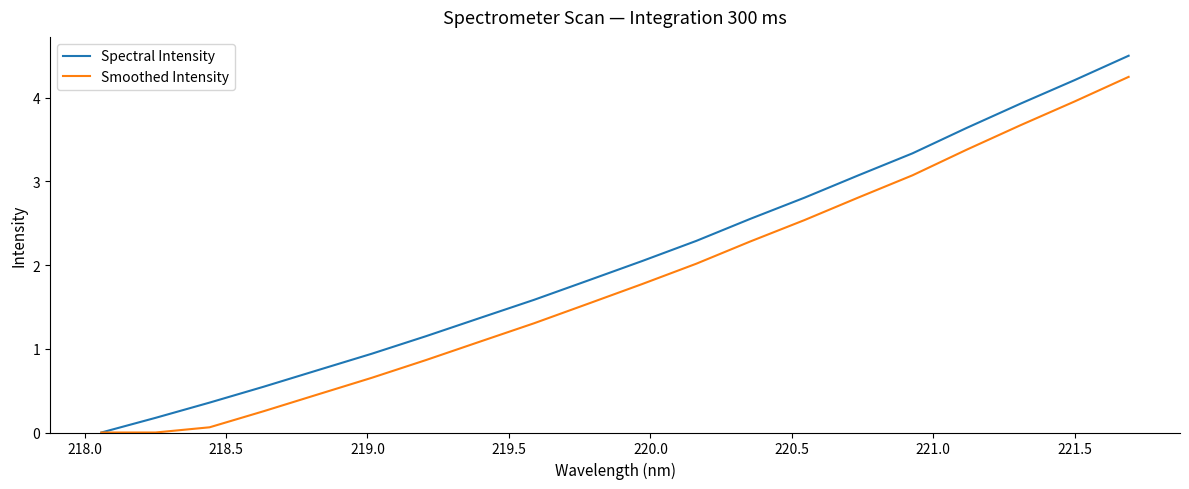

Which series has the widest spread of values?

Spectral Intensity